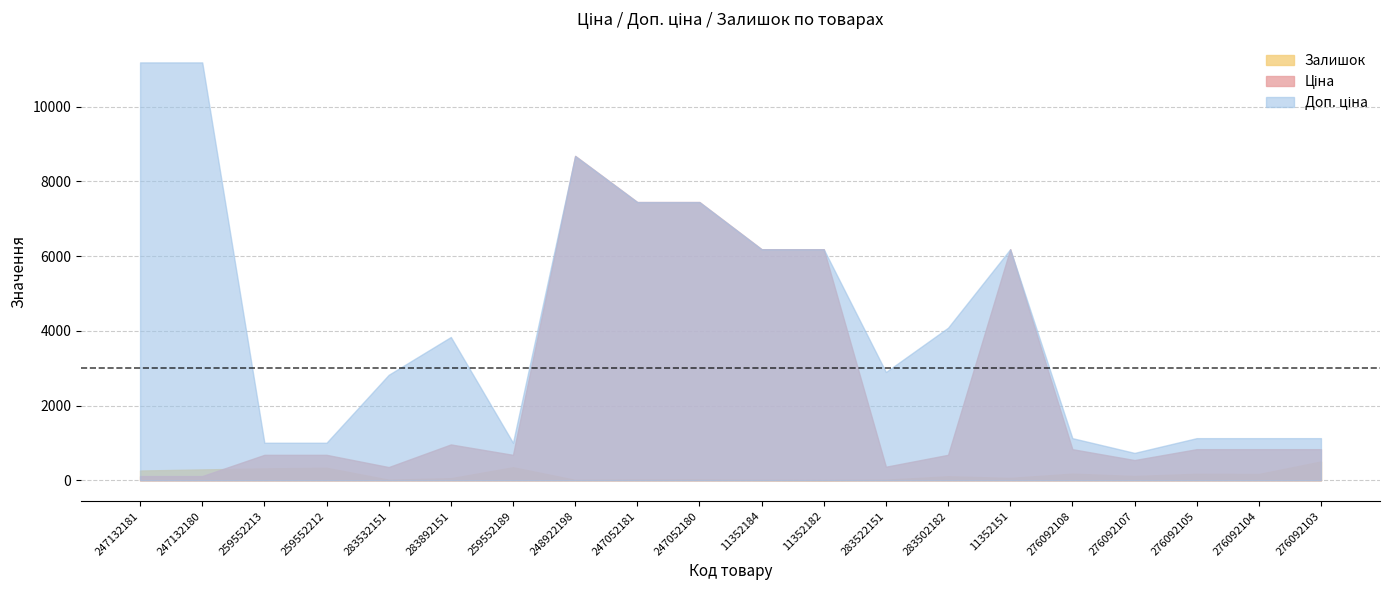

How many data points does each series have?

20